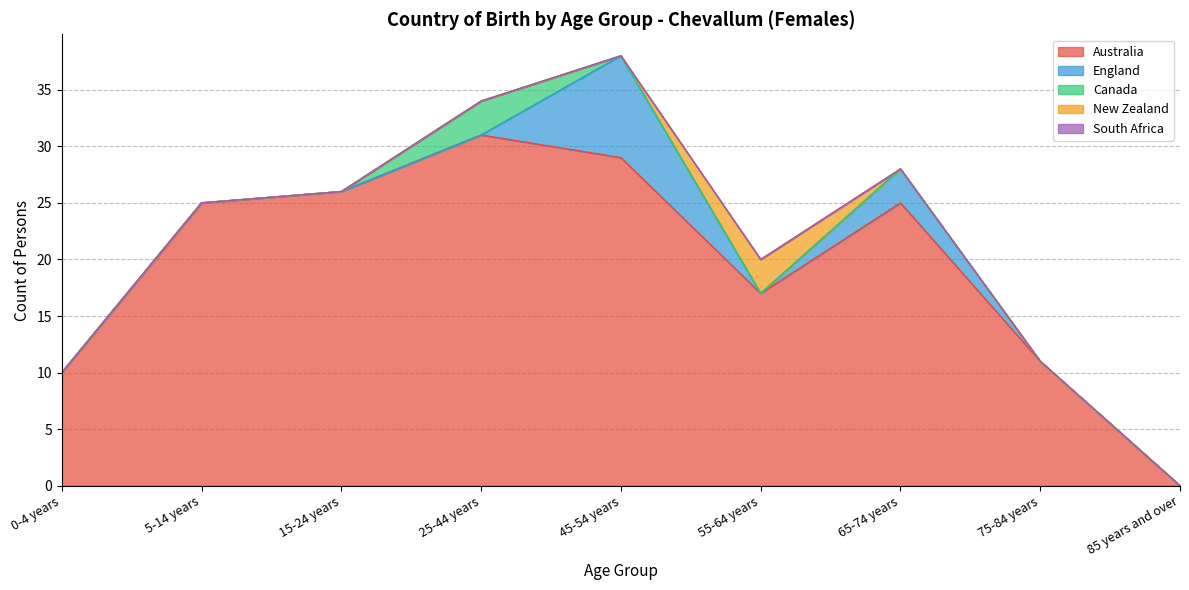

Is the value of Canada at 0-4 years greater than the value of New Zealand at 0-4 years?

No